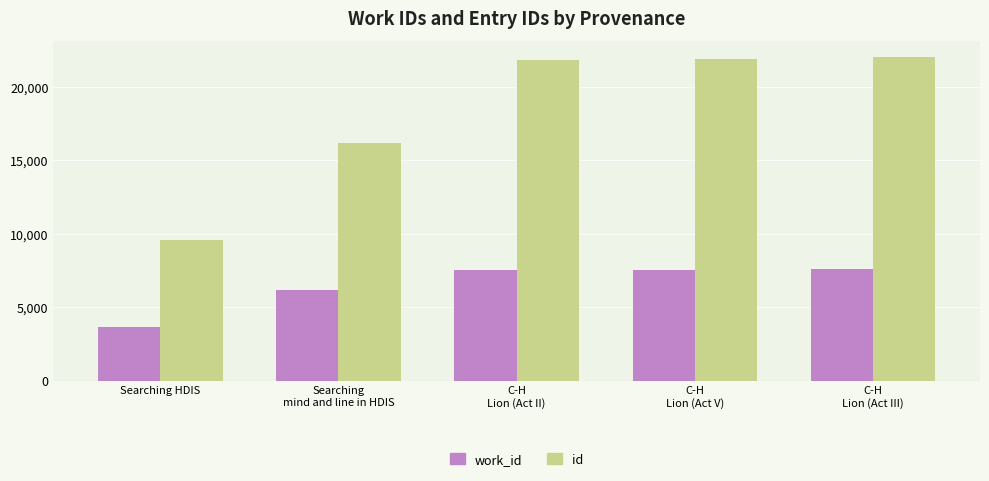

Where is id nearest to the value 15780?

Searching
mind and line in HDIS